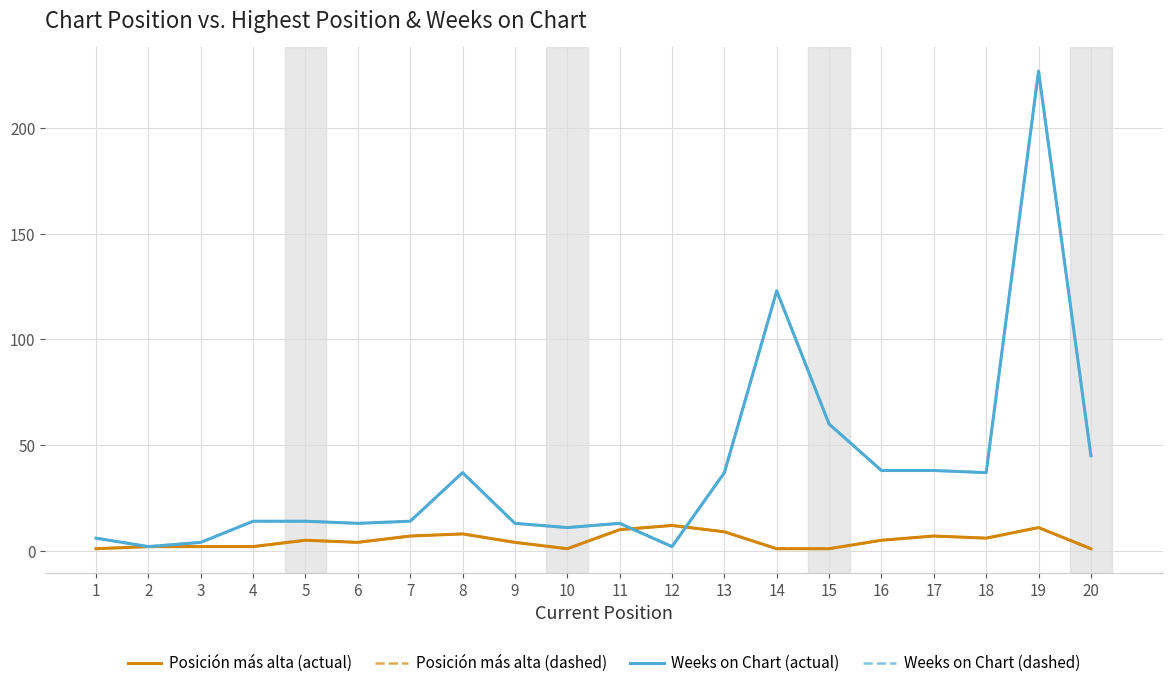

Which label corresponds to the largest value in the chart?

19